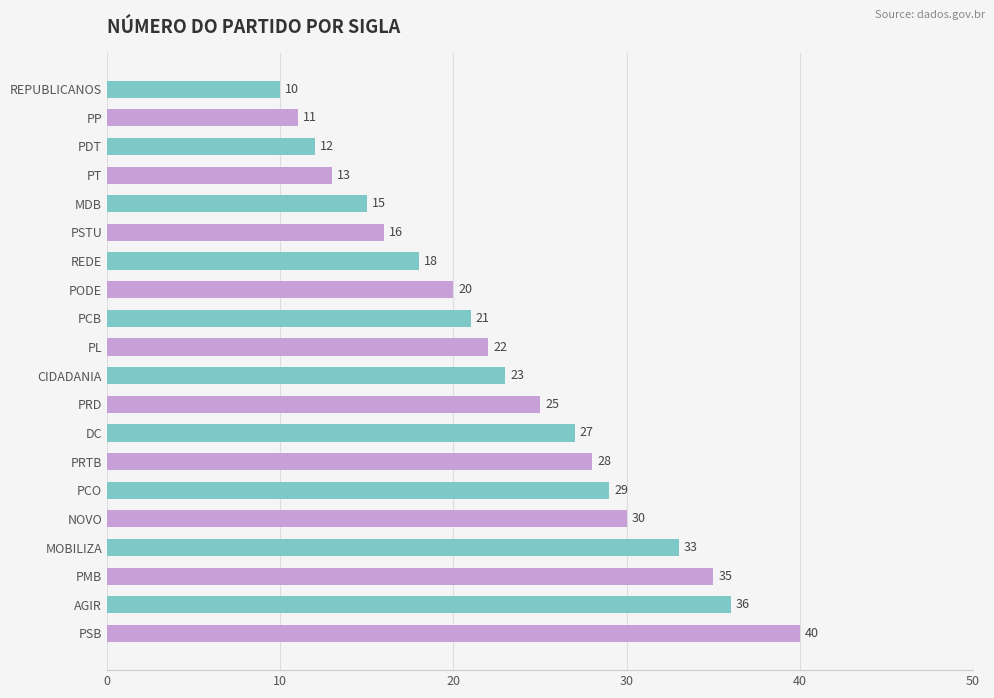

Does the chart contain stacked bars?

No